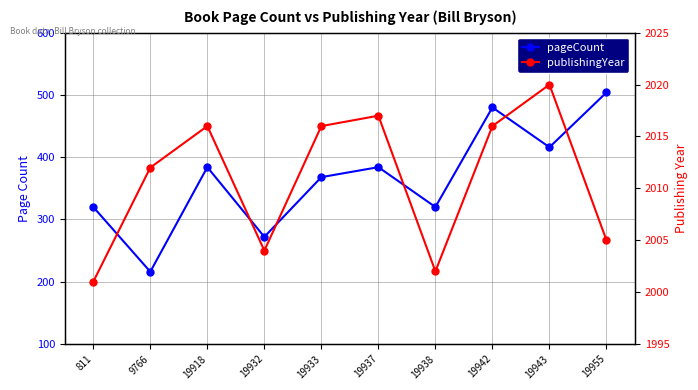

Reading right to left, what are all the values shown in this chart?

pageCount: 504	416	480	320	384	368	272	384	216	320
publishingYear: 2005	2020	2016	2002	2017	2016	2004	2016	2012	2001